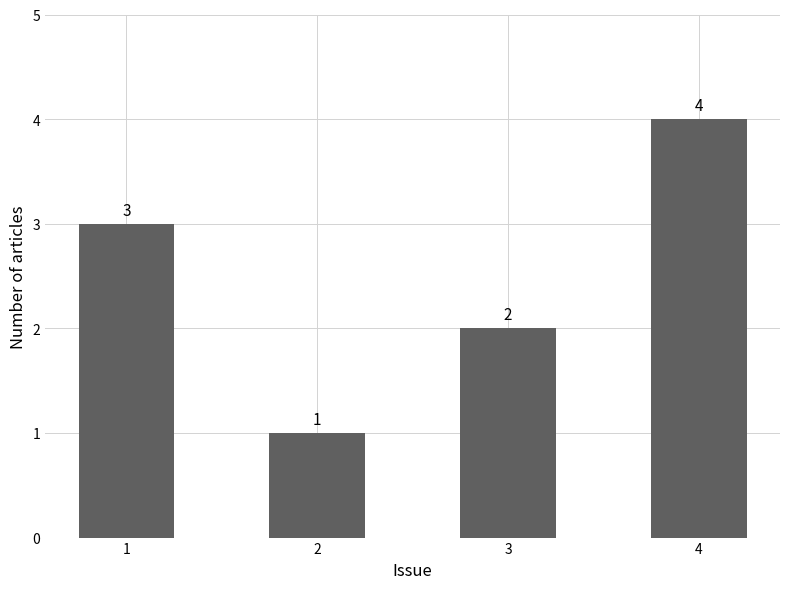

How many values are between 2 and 4?

3